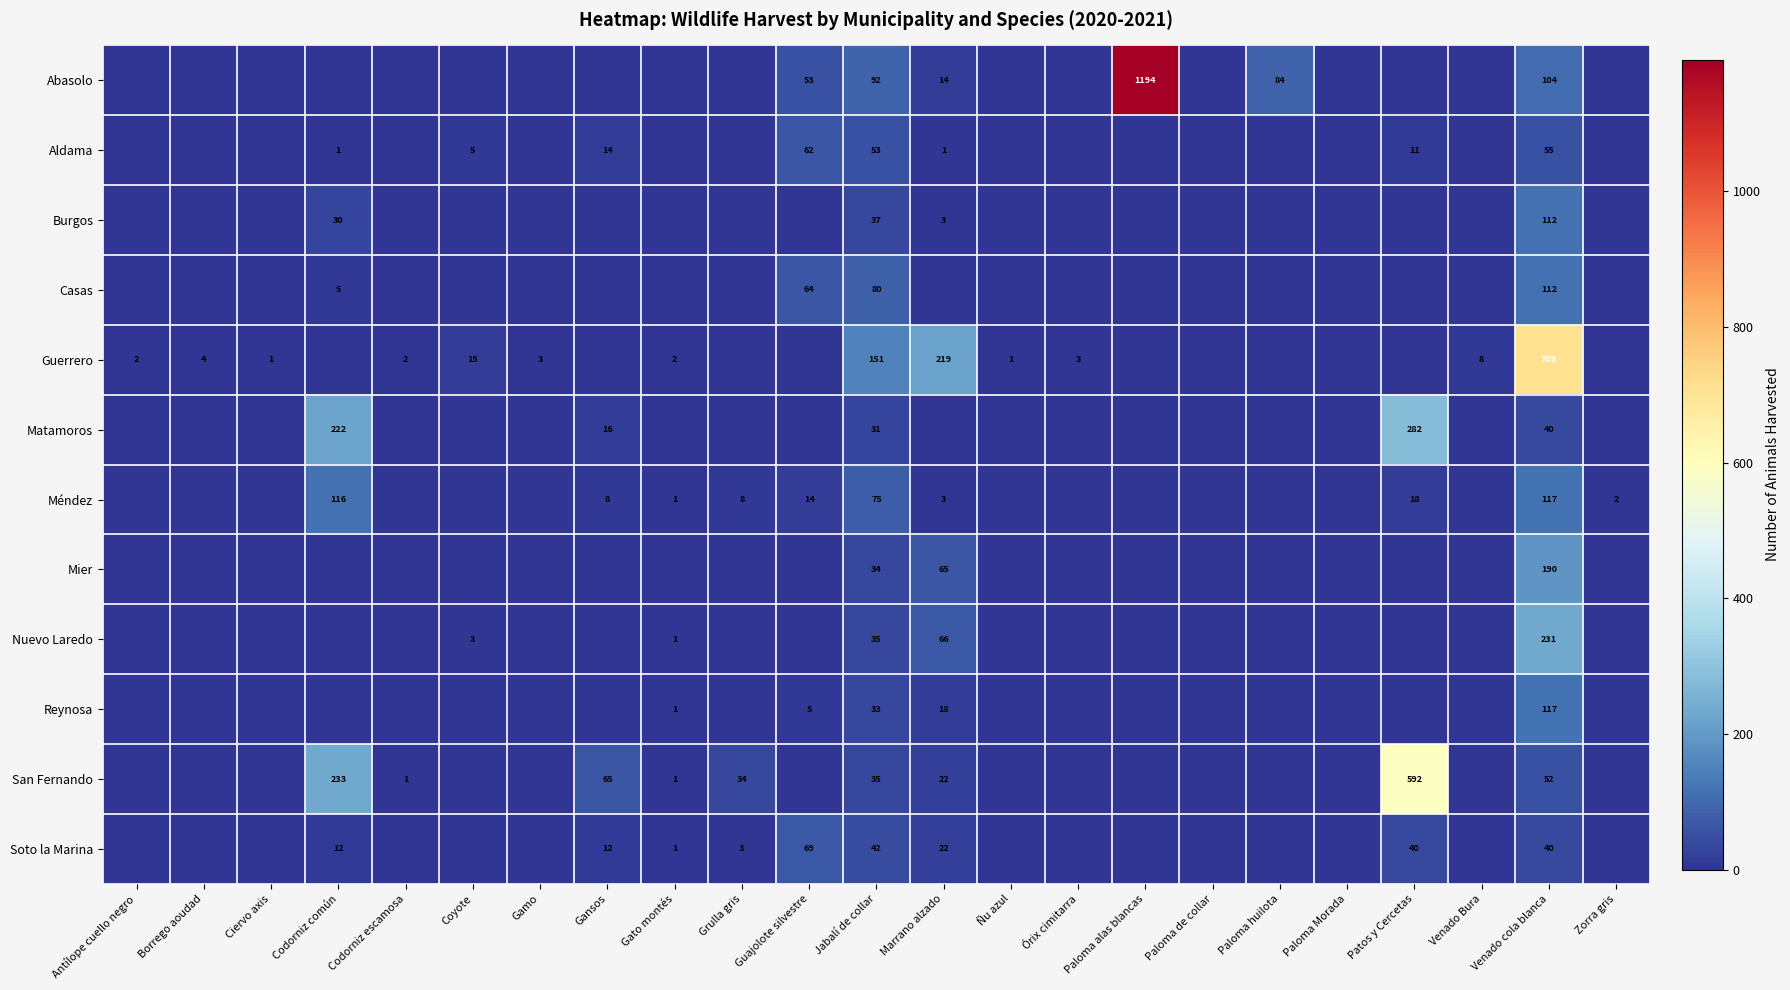

What is the total value across all series at Venado cola blanca?

1879